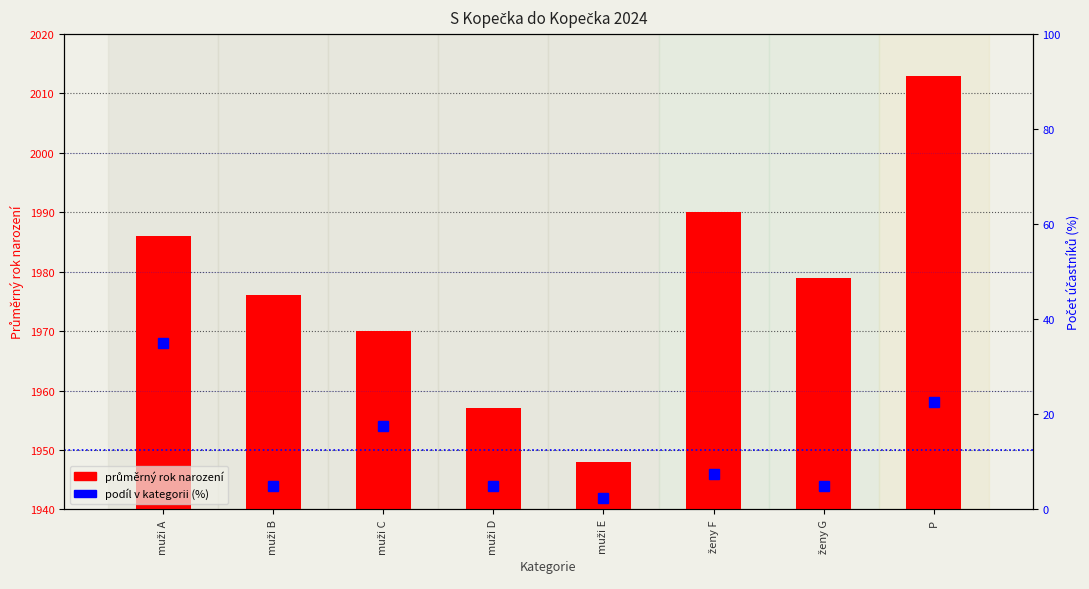

Reading left to right, transcribe all the data shown in this chart.

průměrný rok narození: 1986.0	1976.0	1970.0	1957.0	1948.0	1990.0	1979.0	2013.0
podíl v kategorii (%): 35.0	5.0	17.5	5.0	2.5	7.5	5.0	22.5